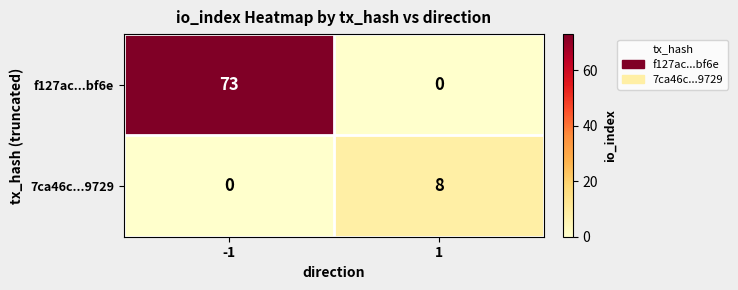

What is the difference between the highest and lowest values at -1?

73